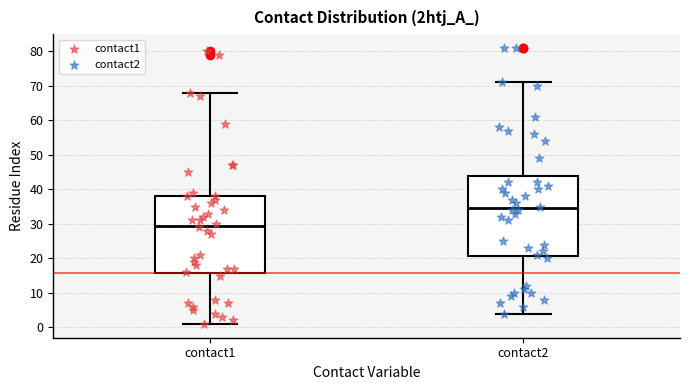

Reading left to right, read every box against the y-axis: the position of its median line, the range the box covers, and the ends of its whiskers. The values are not printed on the chart, so give them approximately, as read against the axis.

contact1: median 30, box 16 to 38, whiskers 1 to 68
contact2: median 35, box 21 to 44, whiskers 4 to 71